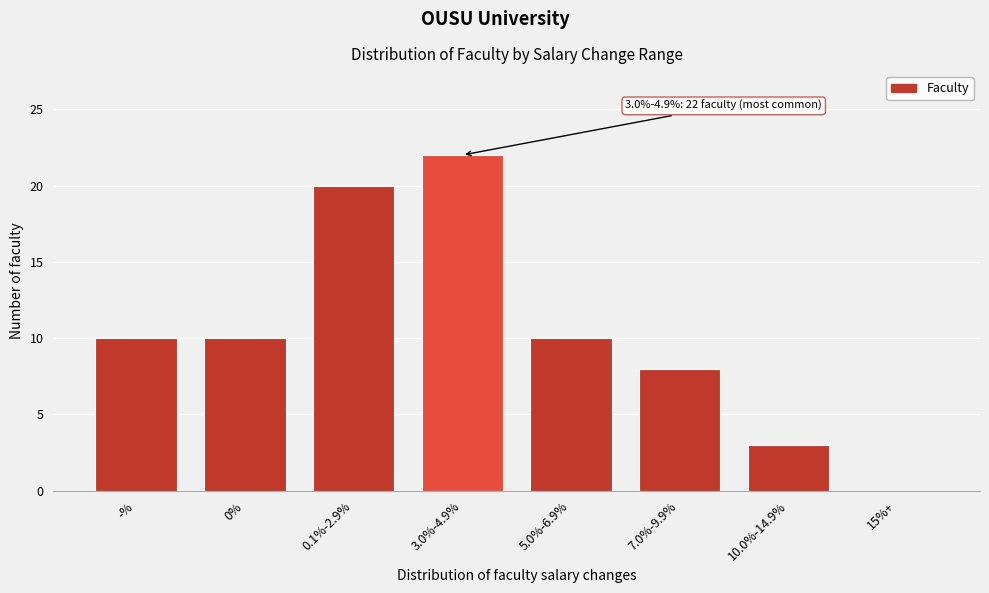

Reading left to right, transcribe all the data shown in this chart.

-%=10	0%=10	0.1%-2.9%=20	3.0%-4.9%=22	5.0%-6.9%=10	7.0%-9.9%=8	10.0%-14.9%=3	15%+=0